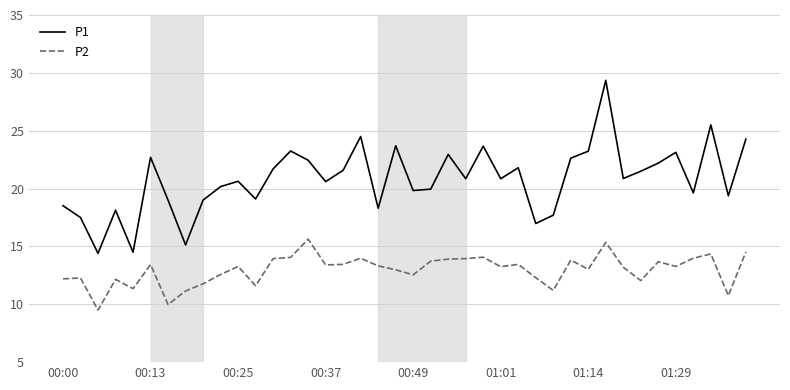

Which series has the largest total across all categories?

P1